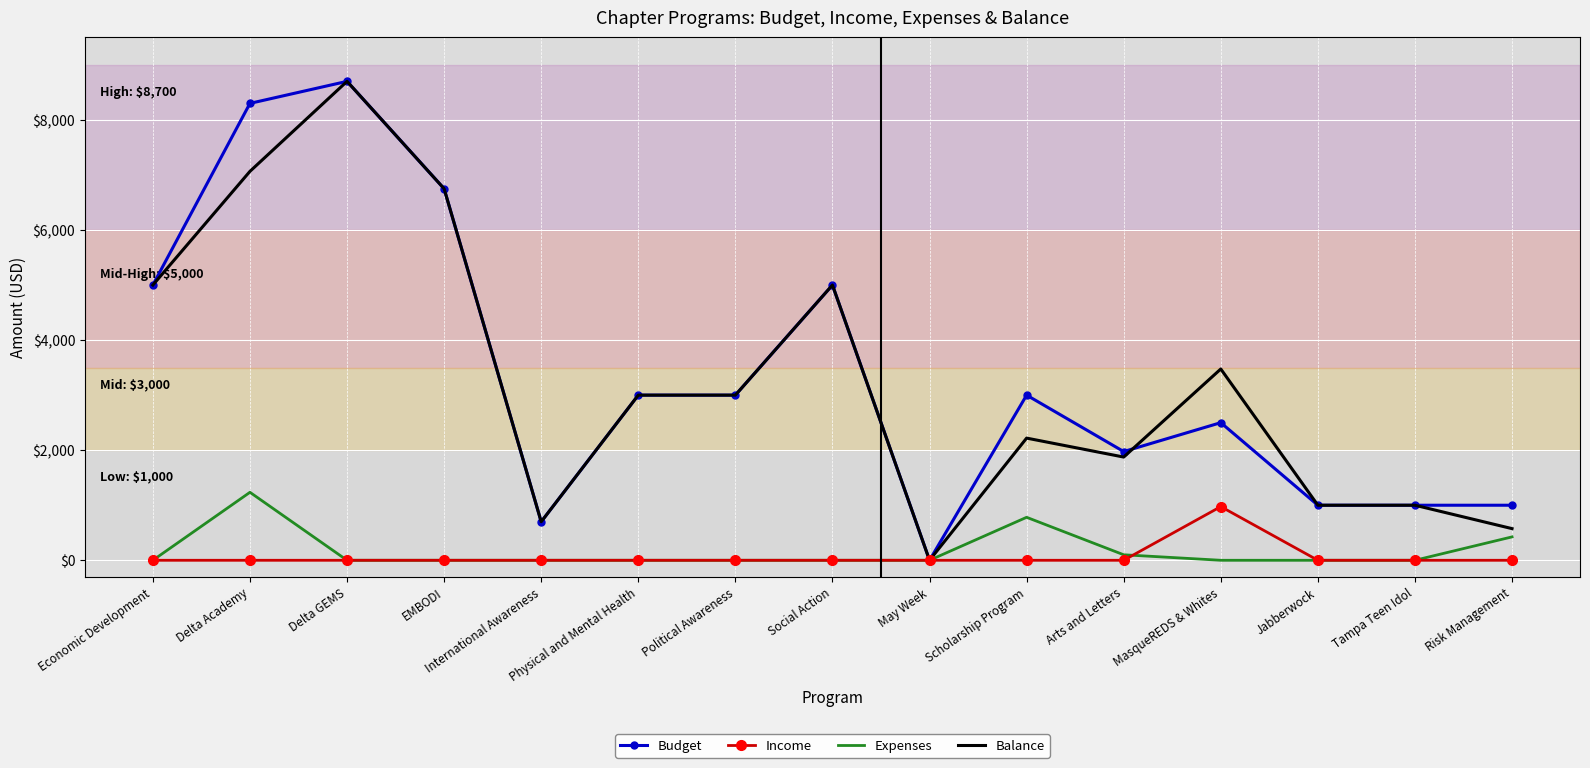

Reading left to right, list all the values displayed in this chart.

Budget: 5000.0	8300.0	8700.0	6750.0	700.0	3000.0	3000.0	5000.0	0.0	3000.0	1975.0	2500.0	1000.0	1000.0	1000.0
Income: 0.0	0.0	0.0	0.0	0.0	0.0	0.0	0.0	0.0	0.0	0.0	975.0	0.0	0.0	0.0
Expenses: 0.0	1234.9	0.0	0.0	0.0	0.0	0.0	0.0	0.0	780.7	100.0	0.0	0.0	0.0	425.0
Balance: 5000.0	7065.1	8700.0	6750.0	700.0	3000.0	3000.0	5000.0	0.0	2219.3	1875.0	3475.0	1000.0	1000.0	575.0